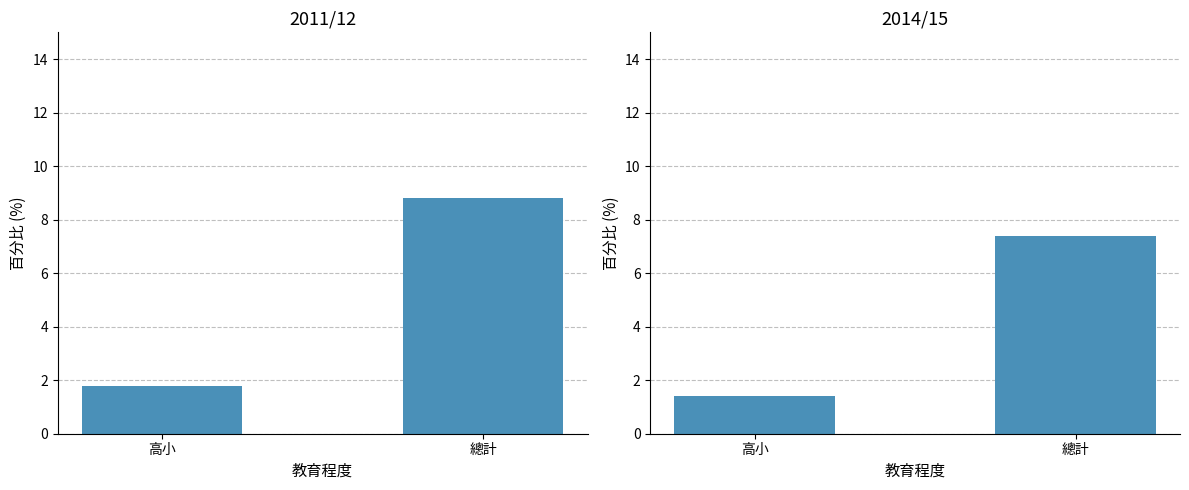

What is the difference between the highest and lowest values at 總計?

1.4